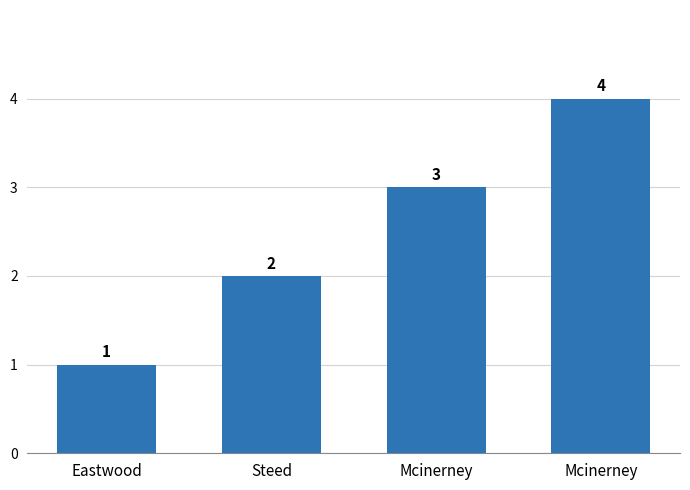

What is the ratio of the value at Steed to the value at Mcinerney?

0.5